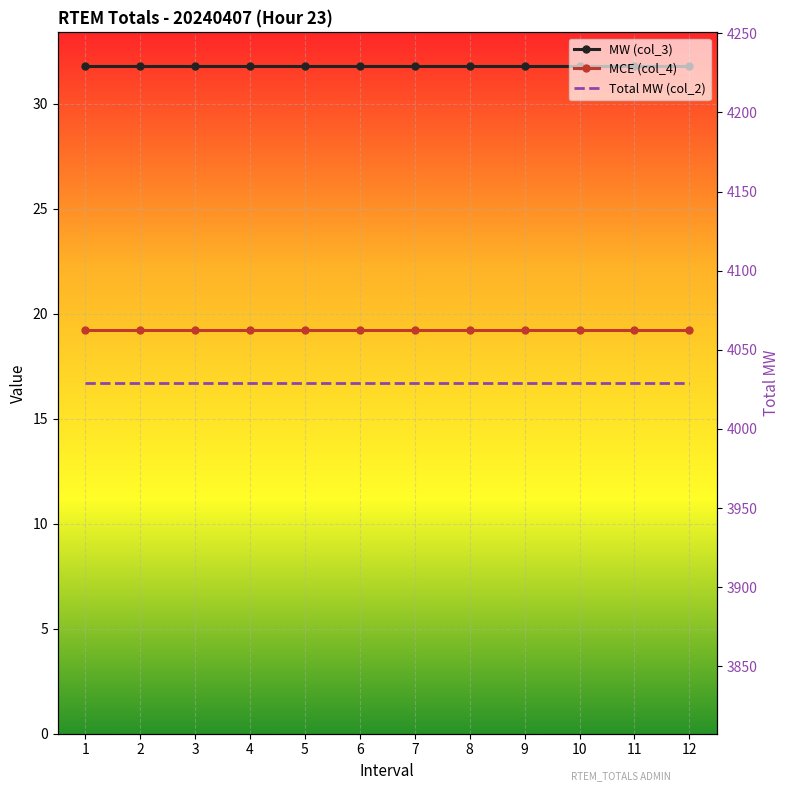

Reading left to right, list all the values displayed in this chart.

MW (col_3): 1=31.8	2=31.8	3=31.8	4=31.8	5=31.8	6=31.8	7=31.8	8=31.8	9=31.8	10=31.8	11=31.8	12=31.8
MCE (col_4): 1=19.2	2=19.2	3=19.2	4=19.2	5=19.2	6=19.2	7=19.2	8=19.2	9=19.2	10=19.2	11=19.2	12=19.2
Total MW (col_2): 1=4029.0	2=4029.0	3=4029.0	4=4029.0	5=4029.0	6=4029.0	7=4029.0	8=4029.0	9=4029.0	10=4029.0	11=4029.0	12=4029.0